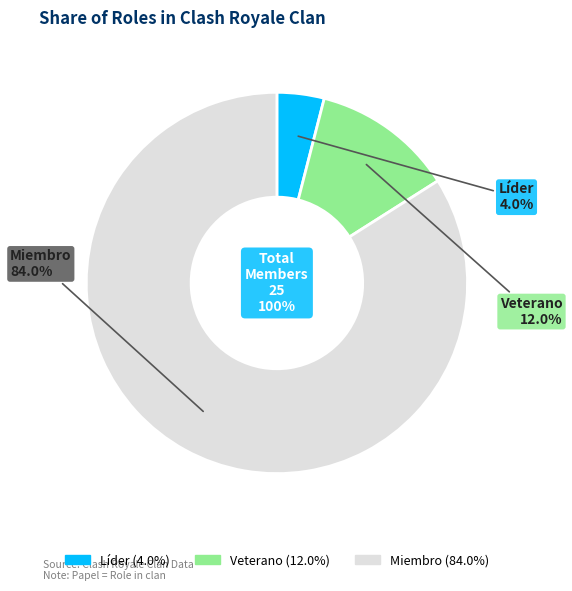

Count the number of slices in the pie.

3